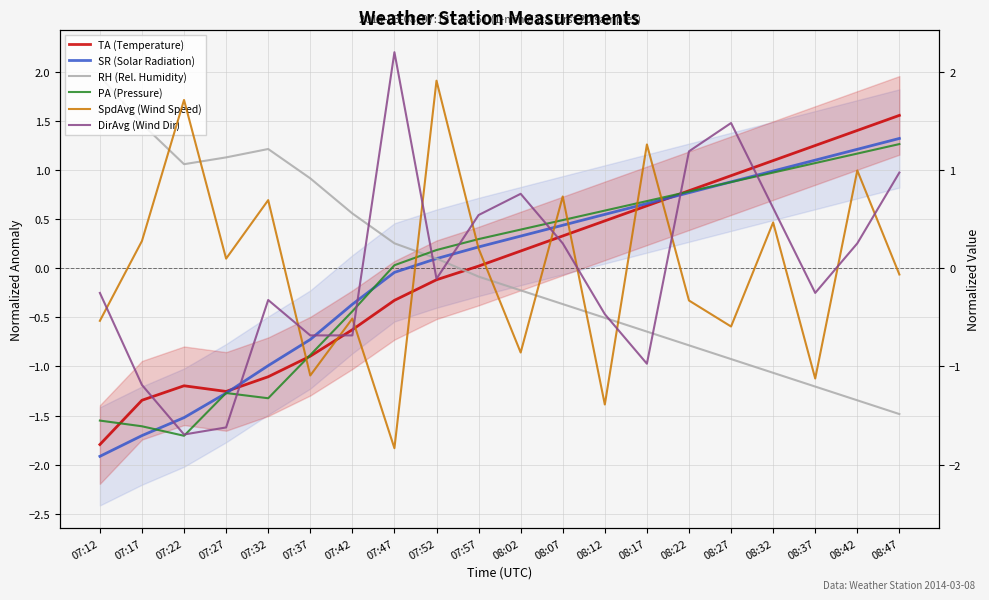

Reading left to right, extract all data points from this chart.

TA (Temperature): 07:12=-1.8	07:17=-1.3	07:22=-1.2	07:27=-1.3	07:32=-1.1	07:37=-0.9	07:42=-0.6	07:47=-0.3	07:52=-0.1	07:57=0.0	08:02=0.2	08:07=0.3	08:12=0.5	08:17=0.6	08:22=0.8	08:27=0.9	08:32=1.1	08:37=1.2	08:42=1.4	08:47=1.6
SR (Solar Radiation): 07:12=-1.9	07:17=-1.7	07:22=-1.5	07:27=-1.3	07:32=-1.0	07:37=-0.7	07:42=-0.4	07:47=-0.0	07:52=0.1	07:57=0.2	08:02=0.3	08:07=0.4	08:12=0.5	08:17=0.7	08:22=0.8	08:27=0.9	08:32=1.0	08:37=1.1	08:42=1.2	08:47=1.3
RH (Rel. Humidity): 07:12=2.0	07:17=1.5	07:22=1.1	07:27=1.1	07:32=1.2	07:37=0.9	07:42=0.6	07:47=0.3	07:52=0.1	07:57=-0.1	08:02=-0.2	08:07=-0.4	08:12=-0.5	08:17=-0.6	08:22=-0.8	08:27=-0.9	08:32=-1.1	08:37=-1.2	08:42=-1.3	08:47=-1.5
PA (Pressure): 07:12=-1.6	07:17=-1.6	07:22=-1.7	07:27=-1.3	07:32=-1.3	07:37=-0.9	07:42=-0.4	07:47=0.0	07:52=0.2	07:57=0.3	08:02=0.4	08:07=0.5	08:12=0.6	08:17=0.7	08:22=0.8	08:27=0.9	08:32=1.0	08:37=1.1	08:42=1.2	08:47=1.3
SpdAvg (Wind Speed): 07:12=-0.5	07:17=0.3	07:22=1.7	07:27=0.1	07:32=0.7	07:37=-1.1	07:42=-0.5	07:47=-1.8	07:52=1.9	07:57=0.2	08:02=-0.9	08:07=0.7	08:12=-1.4	08:17=1.3	08:22=-0.3	08:27=-0.6	08:32=0.5	08:37=-1.1	08:42=1.0	08:47=-0.1
DirAvg (Wind Dir): 07:12=-0.3	07:17=-1.2	07:22=-1.7	07:27=-1.6	07:32=-0.3	07:37=-0.7	07:42=-0.7	07:47=2.2	07:52=-0.1	07:57=0.5	08:02=0.8	08:07=0.3	08:12=-0.5	08:17=-1.0	08:22=1.2	08:27=1.5	08:32=0.6	08:37=-0.3	08:42=0.3	08:47=1.0